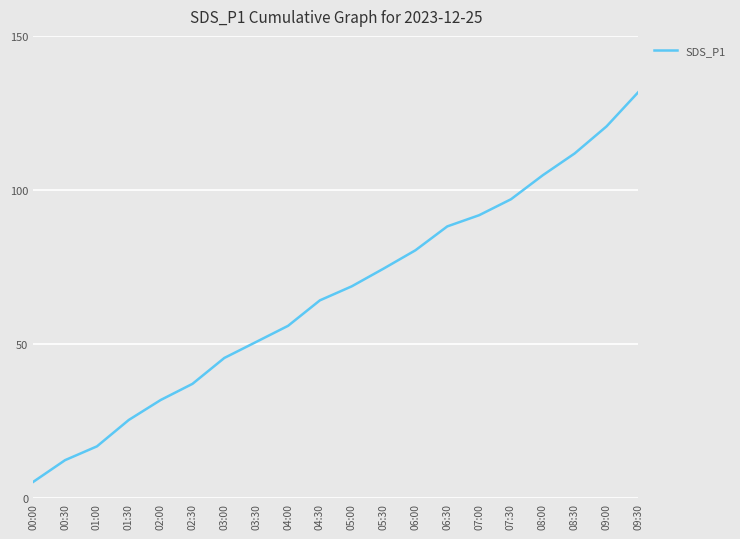

List the labels in order of value, smallest first.

00:00, 00:30, 01:00, 01:30, 02:00, 02:30, 03:00, 03:30, 04:00, 04:30, 05:00, 05:30, 06:00, 06:30, 07:00, 07:30, 08:00, 08:30, 09:00, 09:30